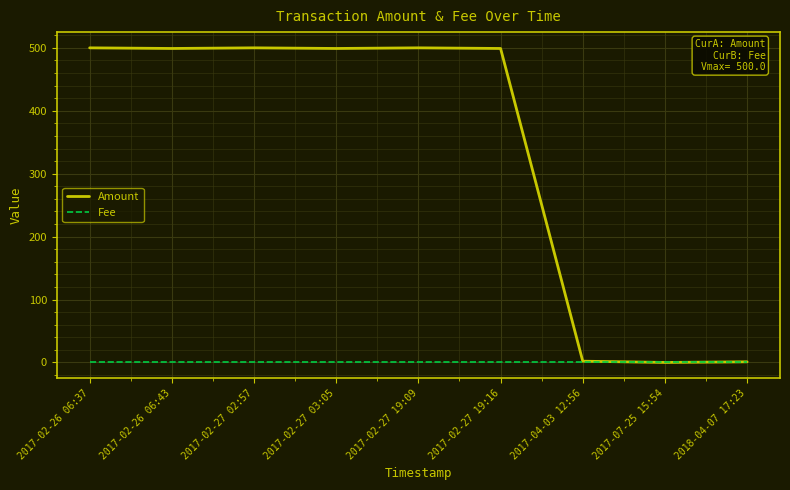

What is the total value across all series at 2017-02-26 06:43?

500.0